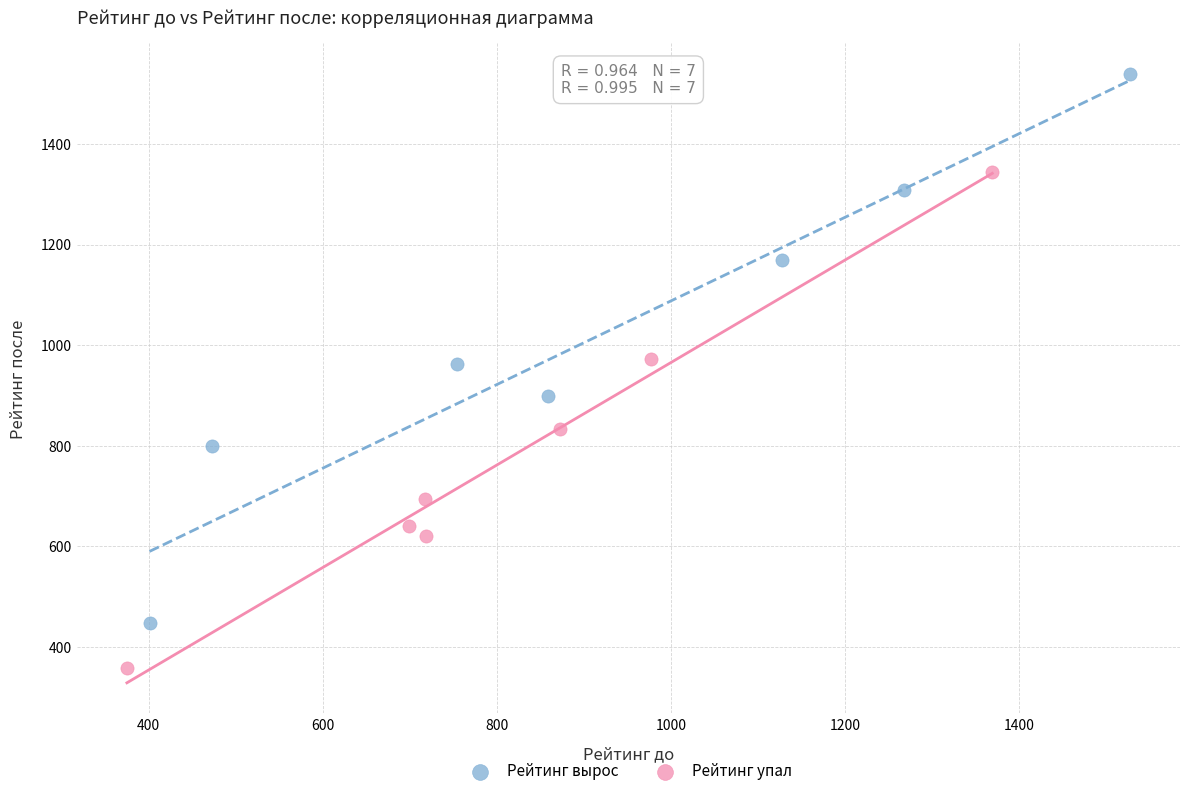

Which series reaches the maximum Y coordinate?

Рейтинг вырос